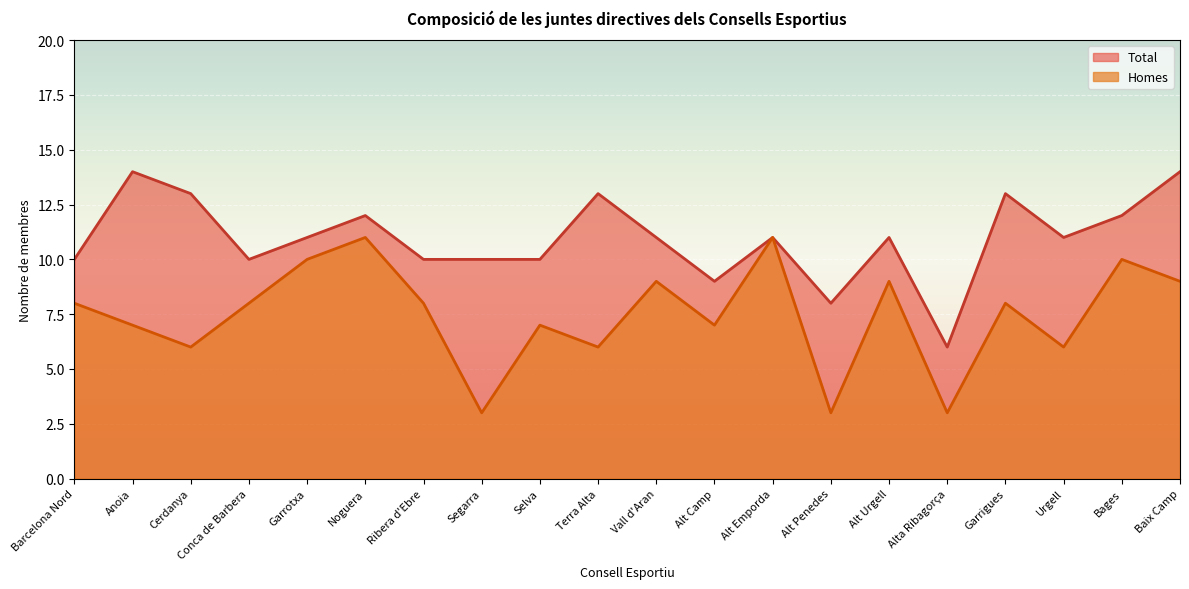

Reading left to right, list all the values displayed in this chart.

Total: 10	14	13	10	11	12	10	10	10	13	11	9	11	8	11	6	13	11	12	14
Homes: 8	7	6	8	10	11	8	3	7	6	9	7	11	3	9	3	8	6	10	9